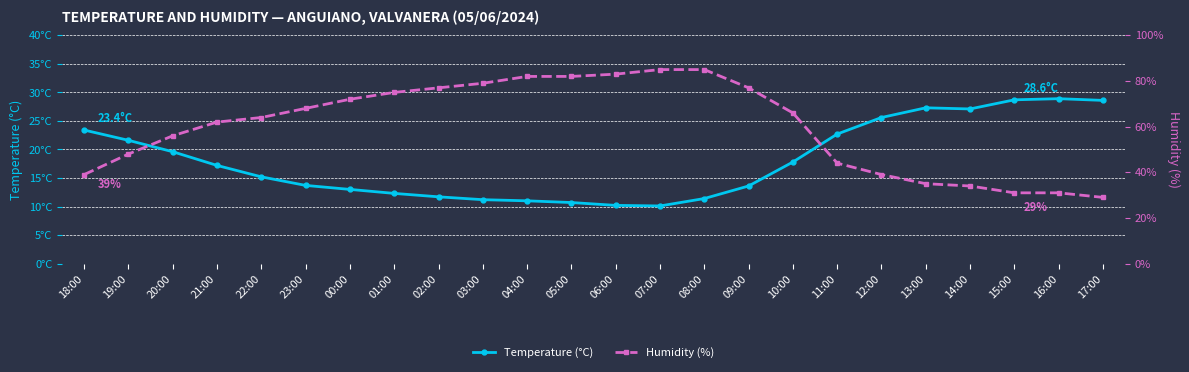

Reading left to right, list all the values displayed in this chart.

Temperature (°C): 18:00=23.4	19:00=21.6	20:00=19.6	21:00=17.2	22:00=15.2	23:00=13.7	00:00=13.0	01:00=12.3	02:00=11.7	03:00=11.2	04:00=11.0	05:00=10.7	06:00=10.2	07:00=10.1	08:00=11.4	09:00=13.6	10:00=17.8	11:00=22.7	12:00=25.6	13:00=27.3	14:00=27.1	15:00=28.7	16:00=28.9	17:00=28.6
Humidity (%): 18:00=39.0	19:00=48.0	20:00=56.0	21:00=62.0	22:00=64.0	23:00=68.0	00:00=72.0	01:00=75.0	02:00=77.0	03:00=79.0	04:00=82.0	05:00=82.0	06:00=83.0	07:00=85.0	08:00=85.0	09:00=77.0	10:00=66.0	11:00=44.0	12:00=39.0	13:00=35.0	14:00=34.0	15:00=31.0	16:00=31.0	17:00=29.0